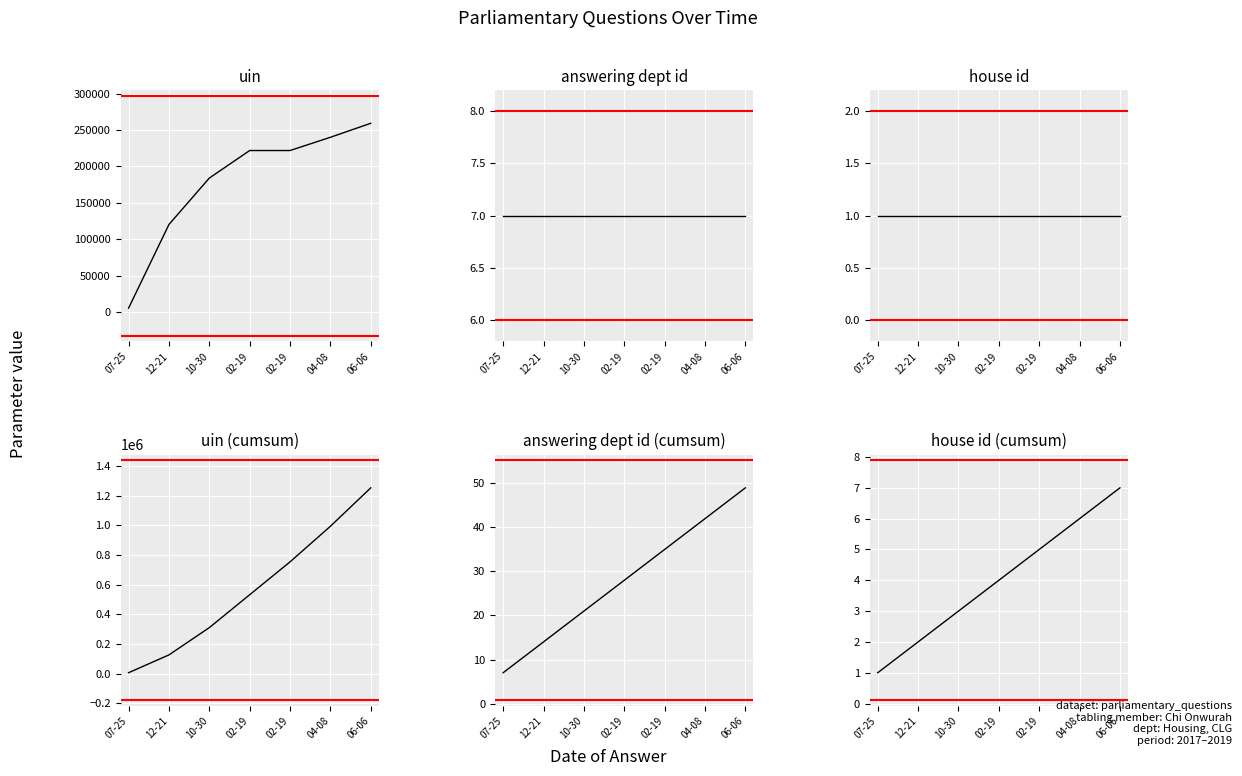

How many distinct data groups are displayed?

6